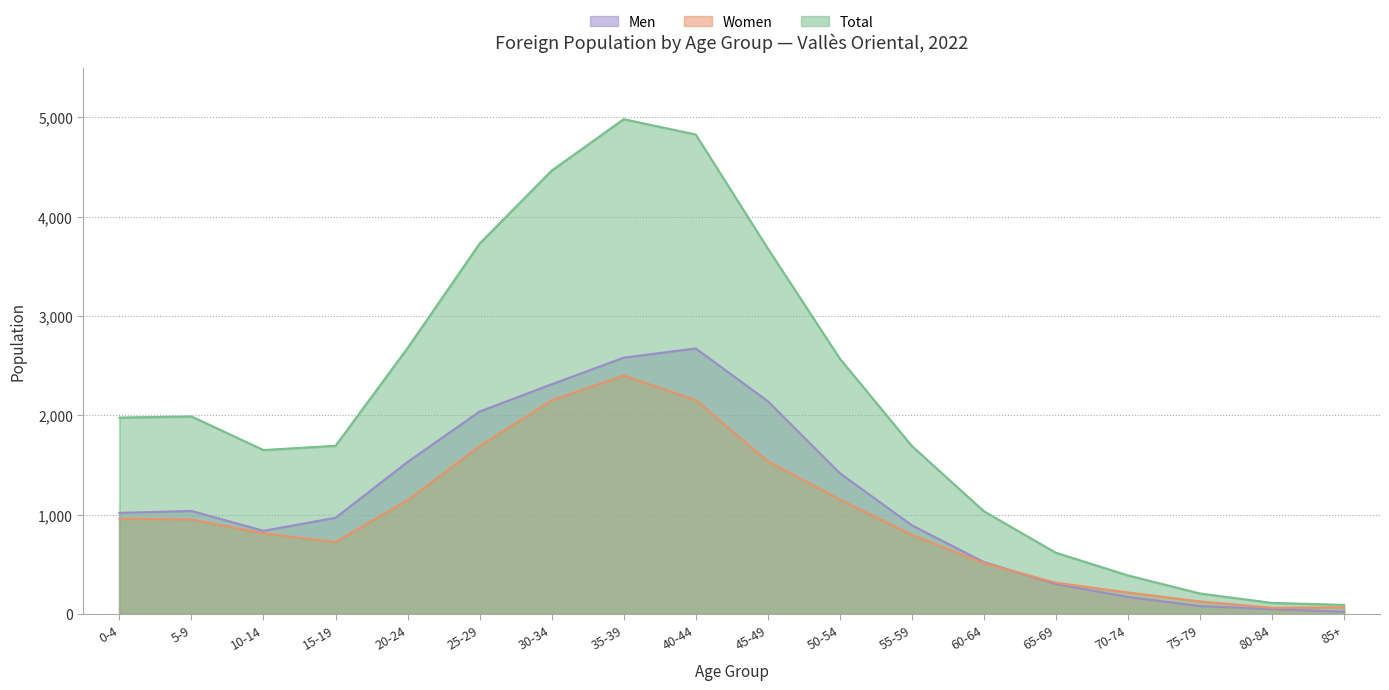

How many lines are shown in the chart?

3